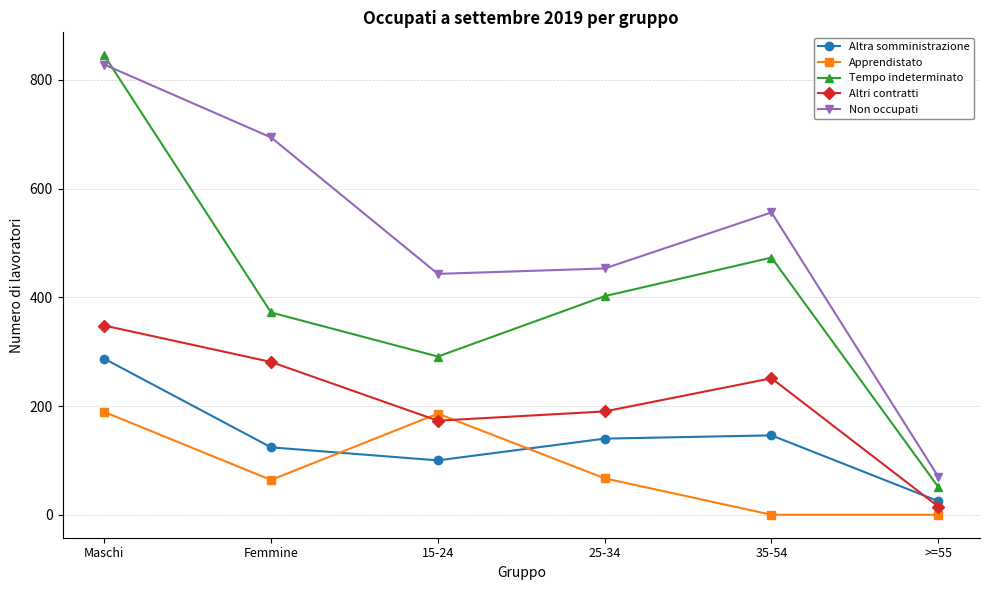

What is the average value of the Altri contratti series?

210